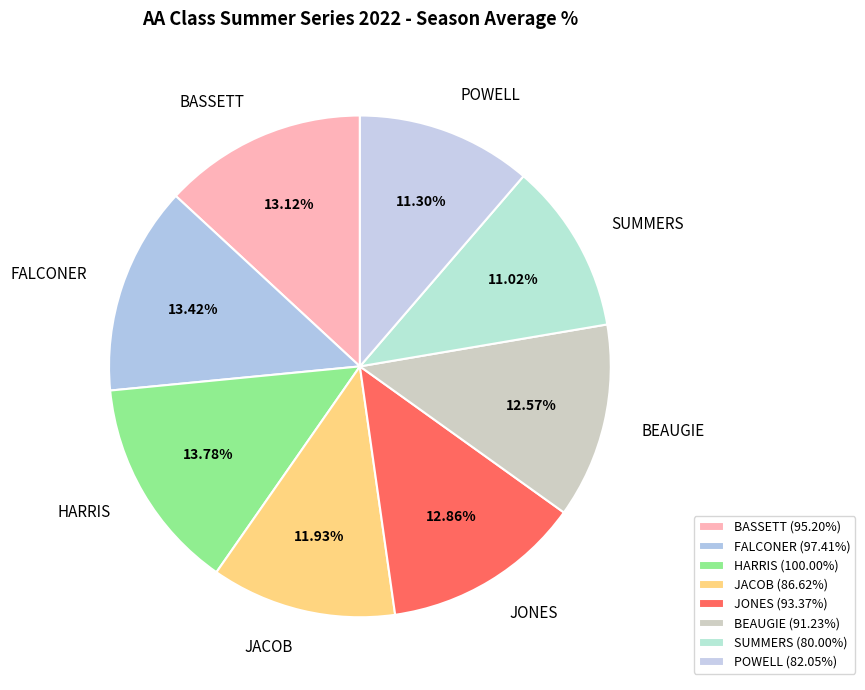

Do JONES and FALCONER together represent more than half of the pie?

No